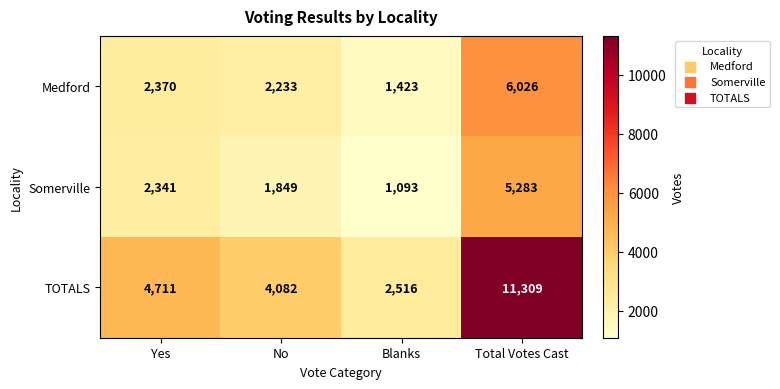

Count the number of data series in this chart.

3